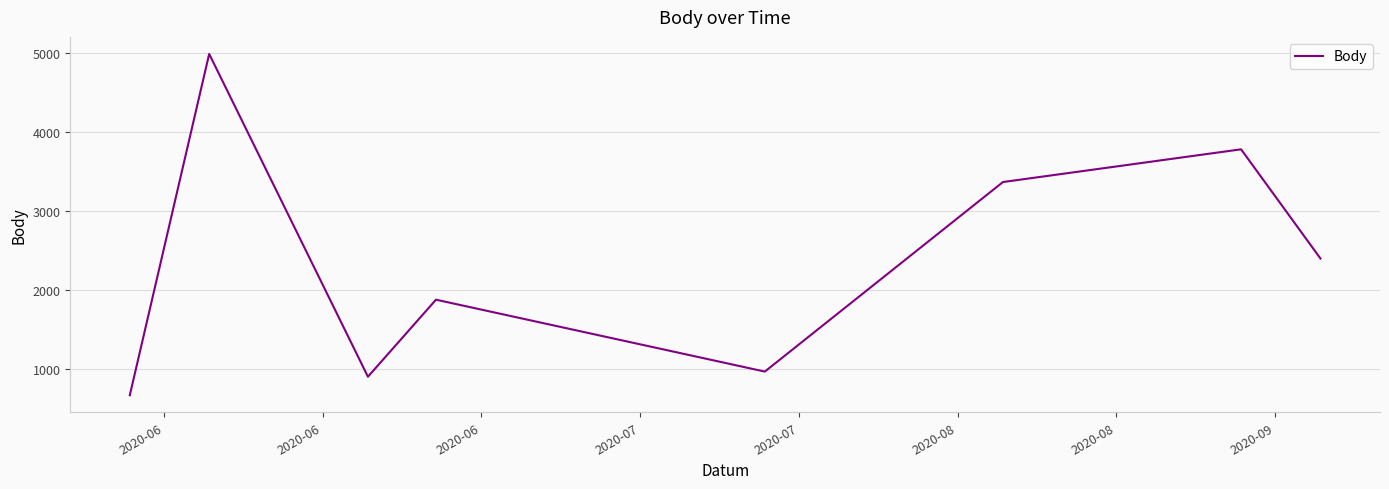

What is the greatest value displayed?

4989